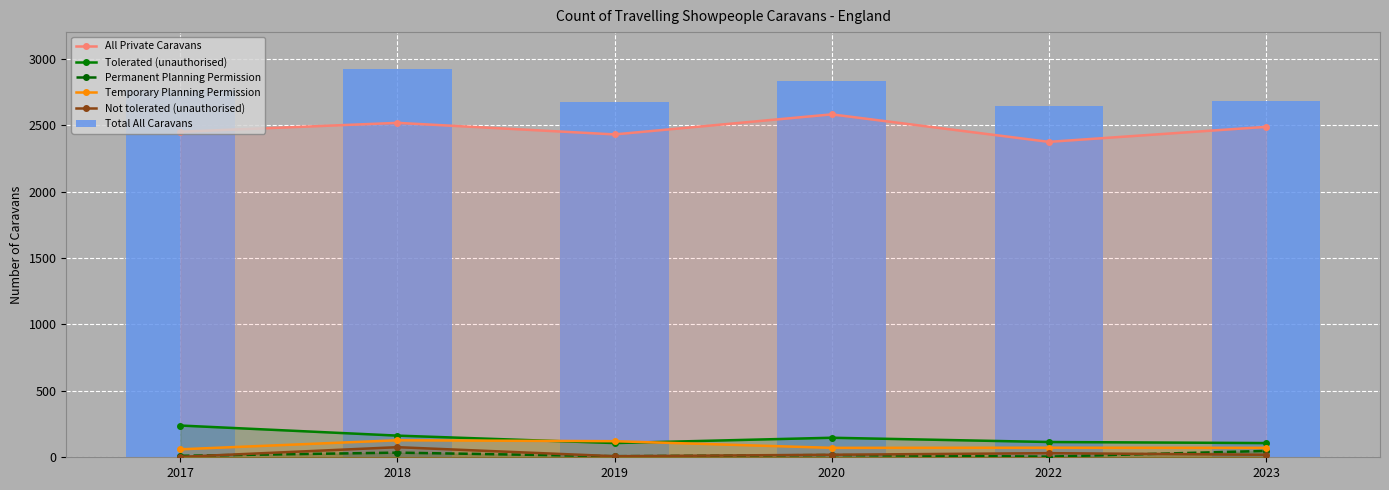

Where is All Private Caravans nearest to the value 2477?

2023